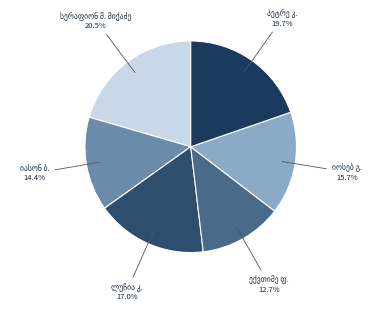

Does any single category account for the majority?

No